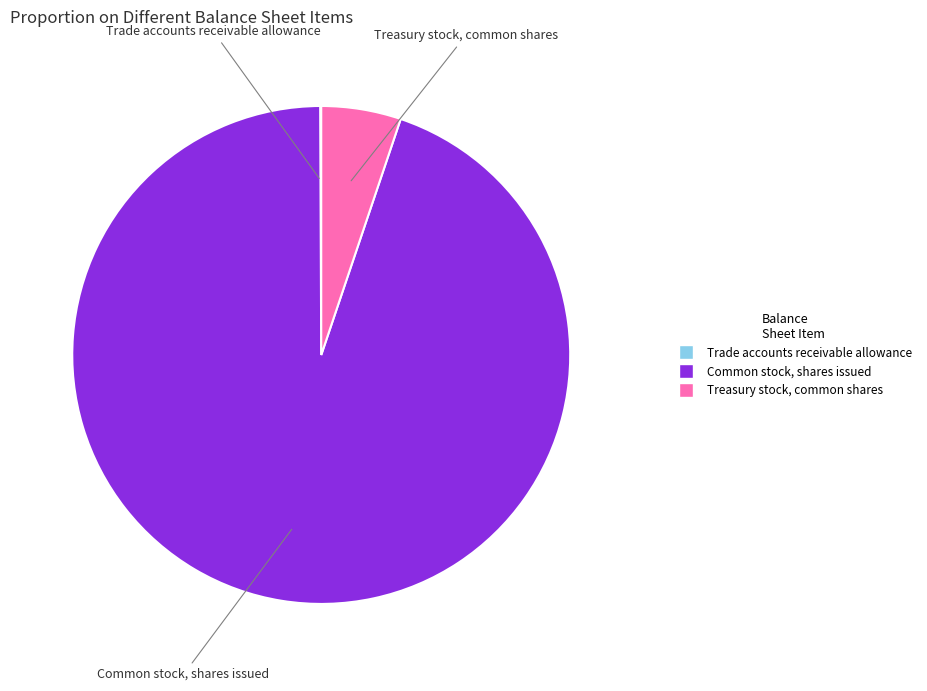

Which slice is the largest?

Common stock, shares issued